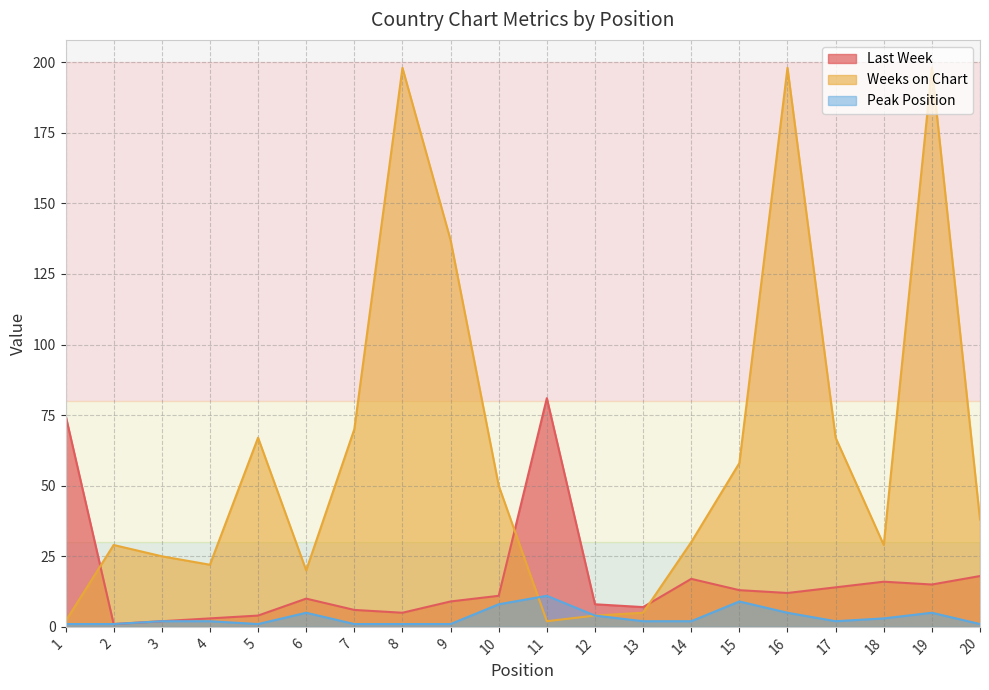

Which series changed the most between 11 and 13?

Last Week